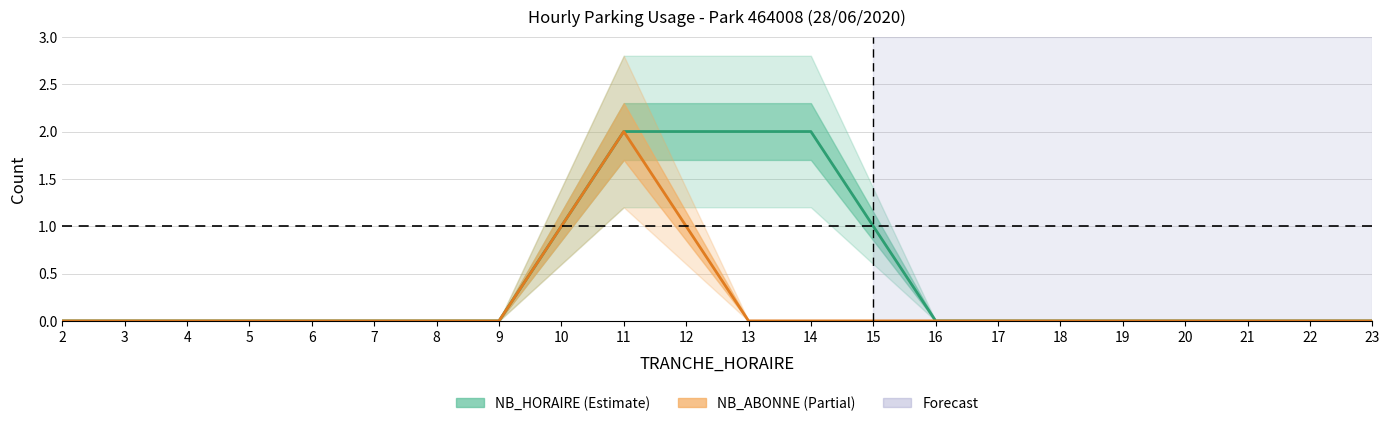

Reading left to right, transcribe all the data shown in this chart.

NB_HORAIRE: 2=0	3=0	4=0	5=0	6=0	7=0	8=0	9=0	10=1	11=2	12=2	13=2	14=2	15=1	16=0	17=0	18=0	19=0	20=0	21=0	22=0	23=0
NB_ABONNE: 2=0	3=0	4=0	5=0	6=0	7=0	8=0	9=0	10=1	11=2	12=1	13=0	14=0	15=0	16=0	17=0	18=0	19=0	20=0	21=0	22=0	23=0